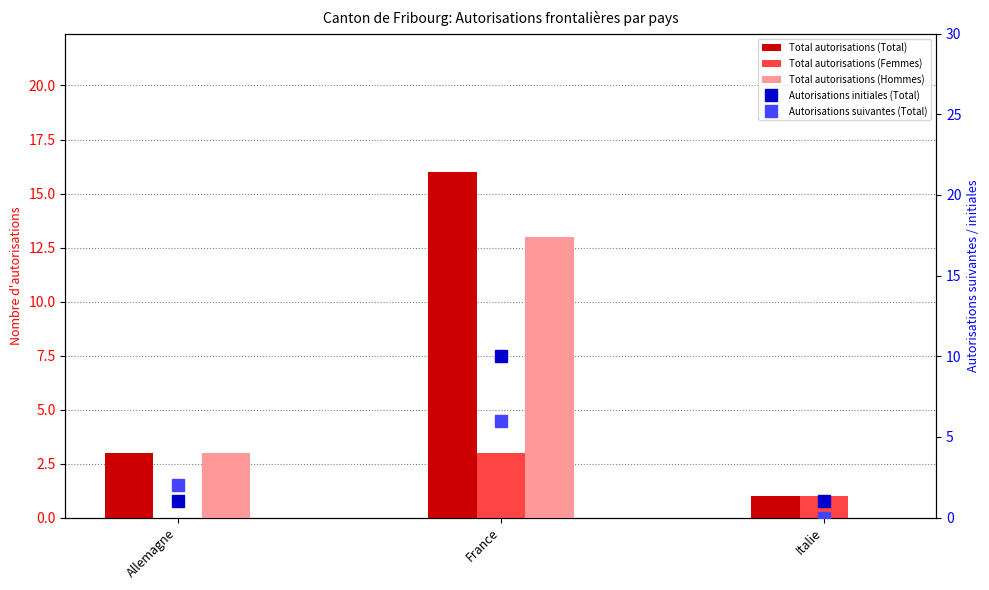

Are the bars grouped side by side (vs. stacked)?

Yes